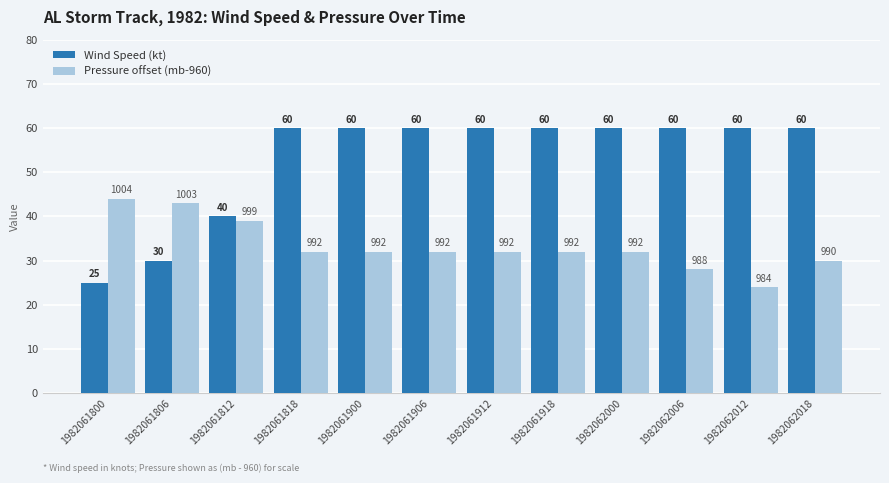

What is the spread (max minus min) of values at 1982061918?

28